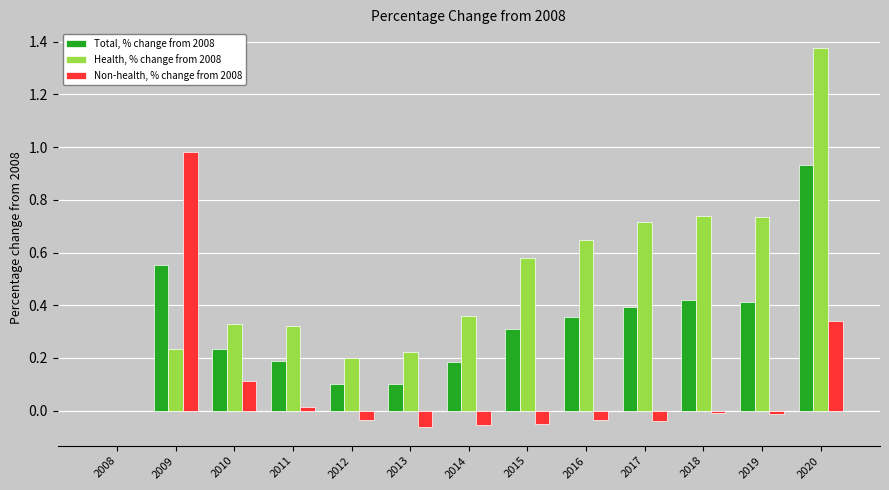

True or false: Non-health, % change from 2008 has a value of -0.1 at 2016.

False